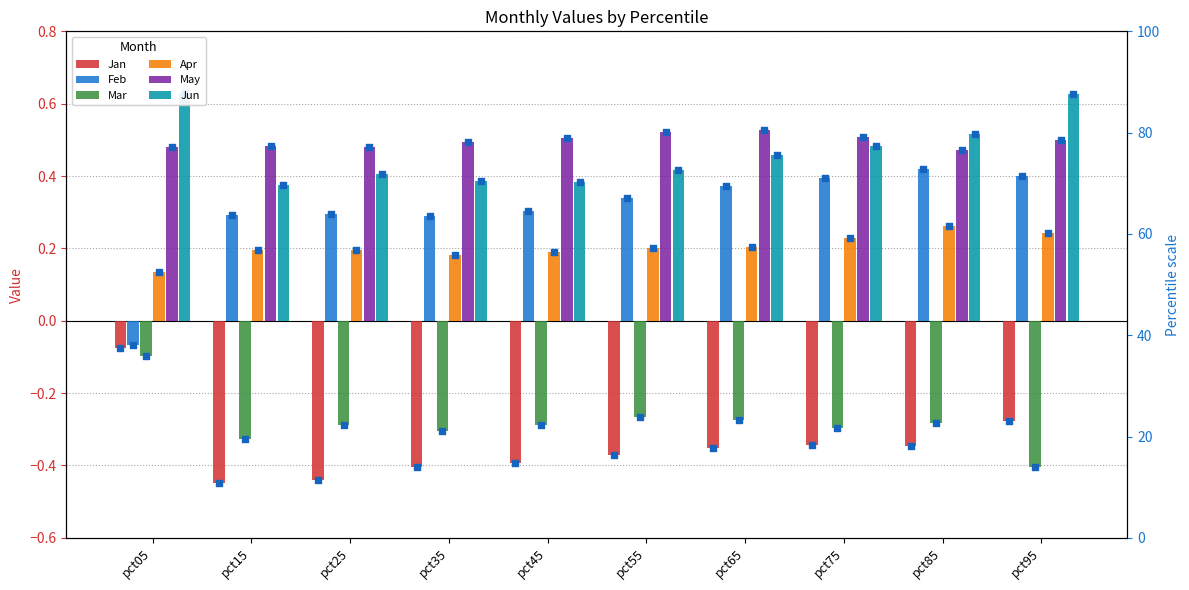

At which category is the sum across all series the highest?

pct95